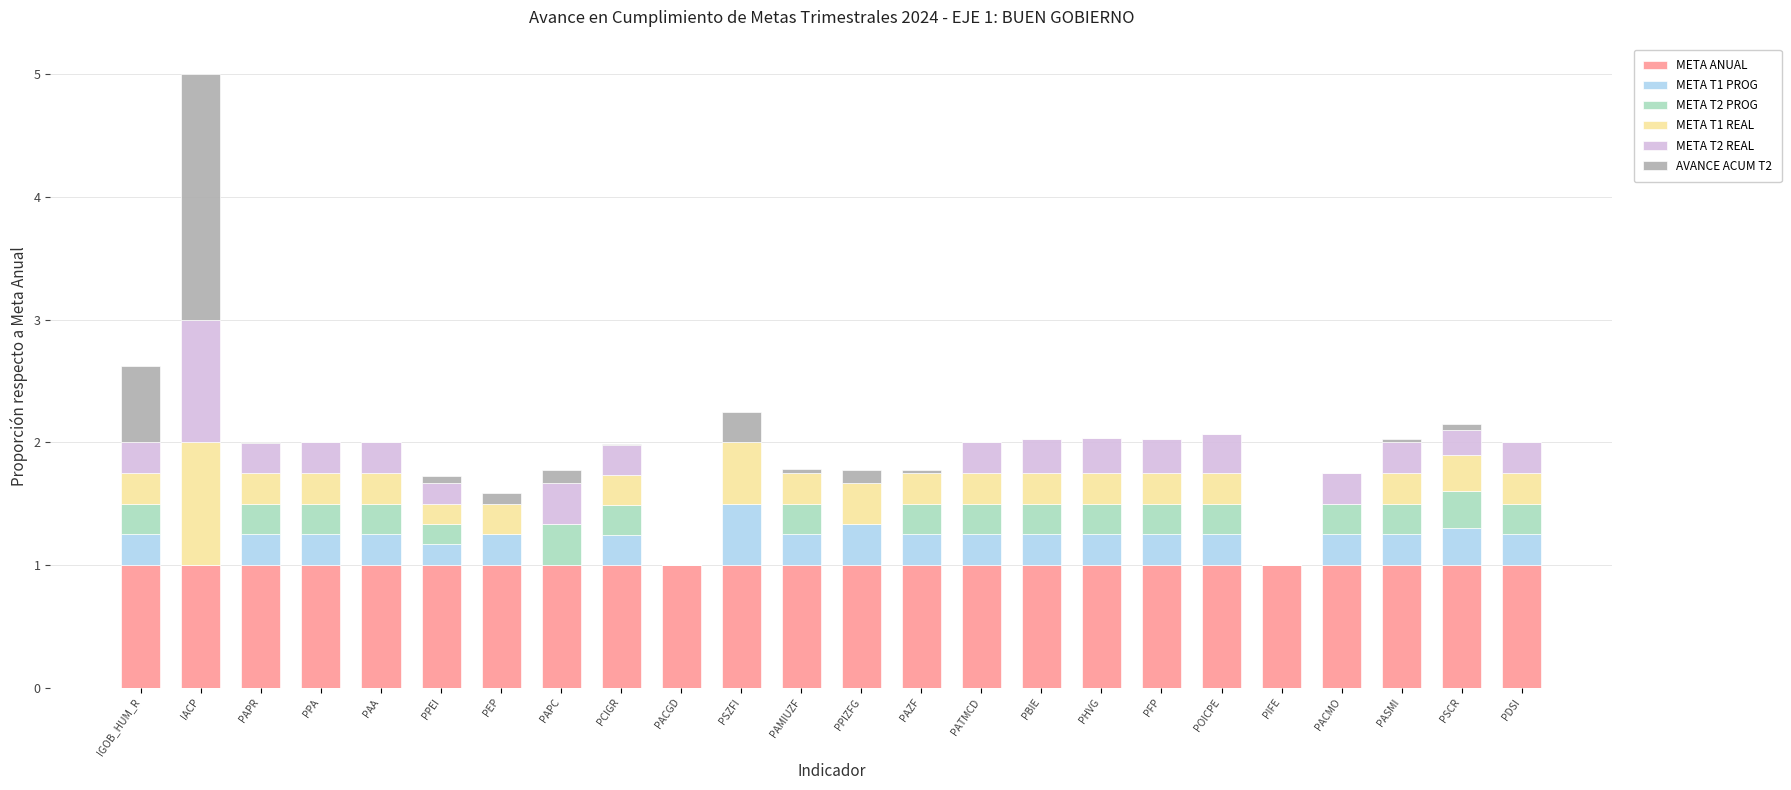

Is it true that META ANUAL equals 1.0 at PBIE?

True